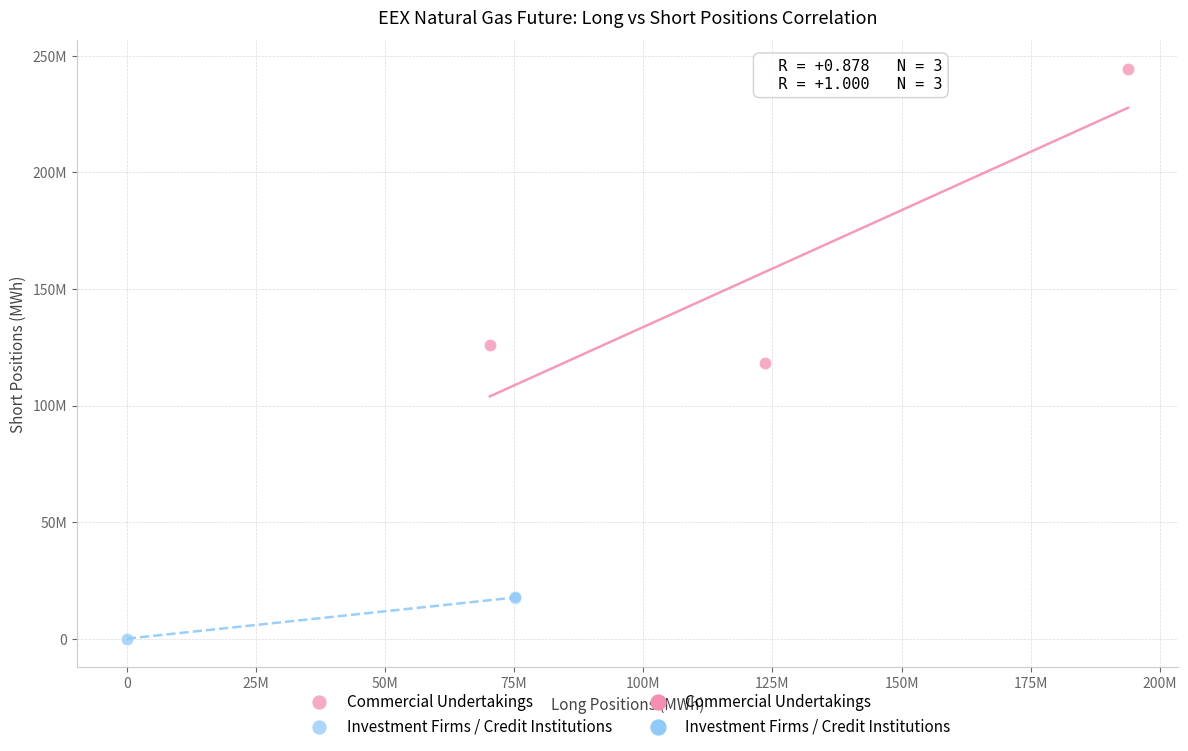

Which series reaches the maximum Y coordinate?

Commercial Undertakings